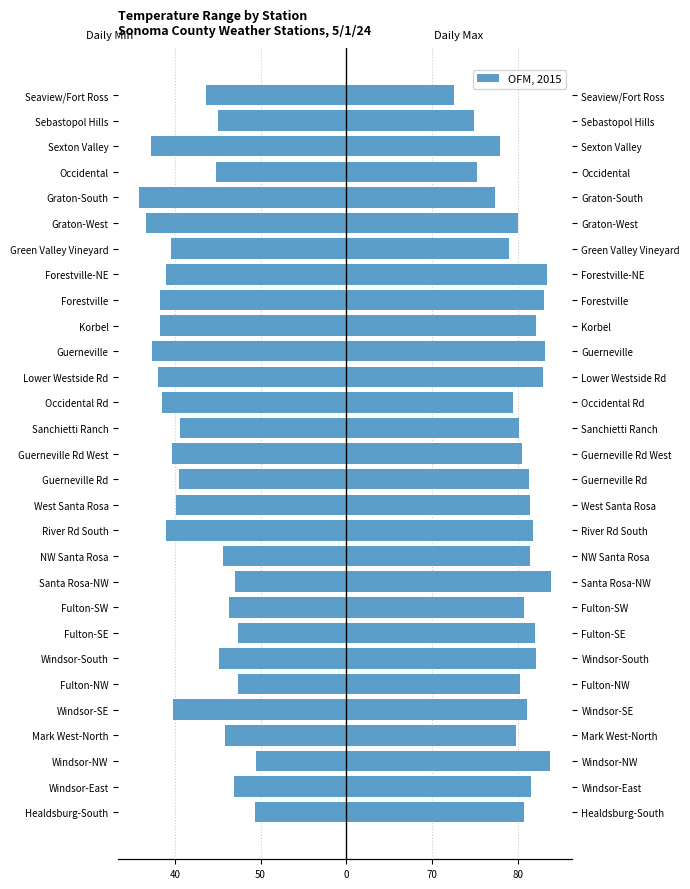

What is the difference between the second highest and minimum values in the Daily Max Temp (°F) series?

11.2